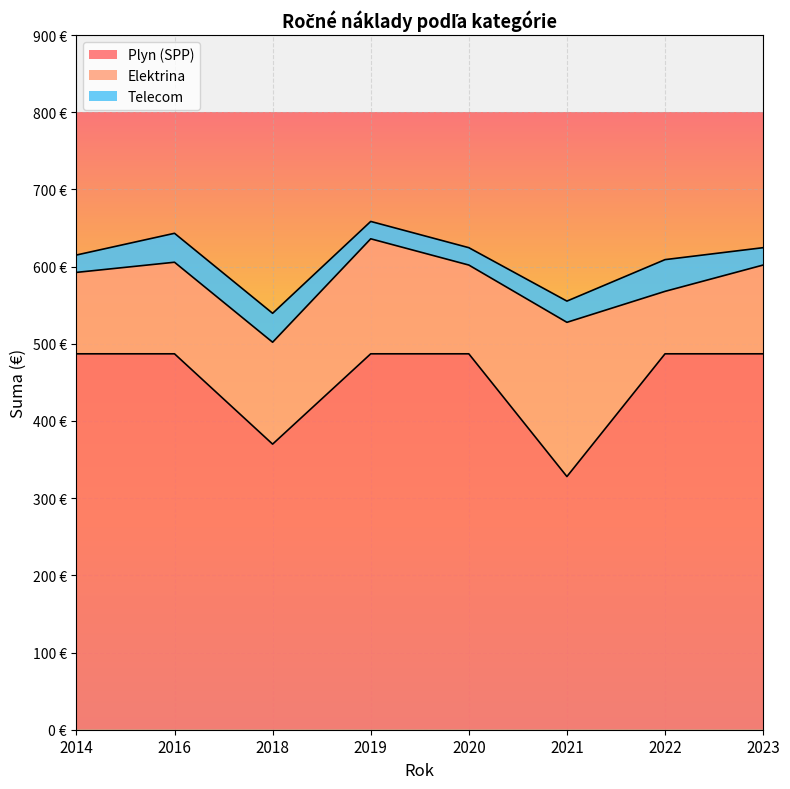

True or false: Plyn (SPP) and Elektrina intersect in this chart.

False